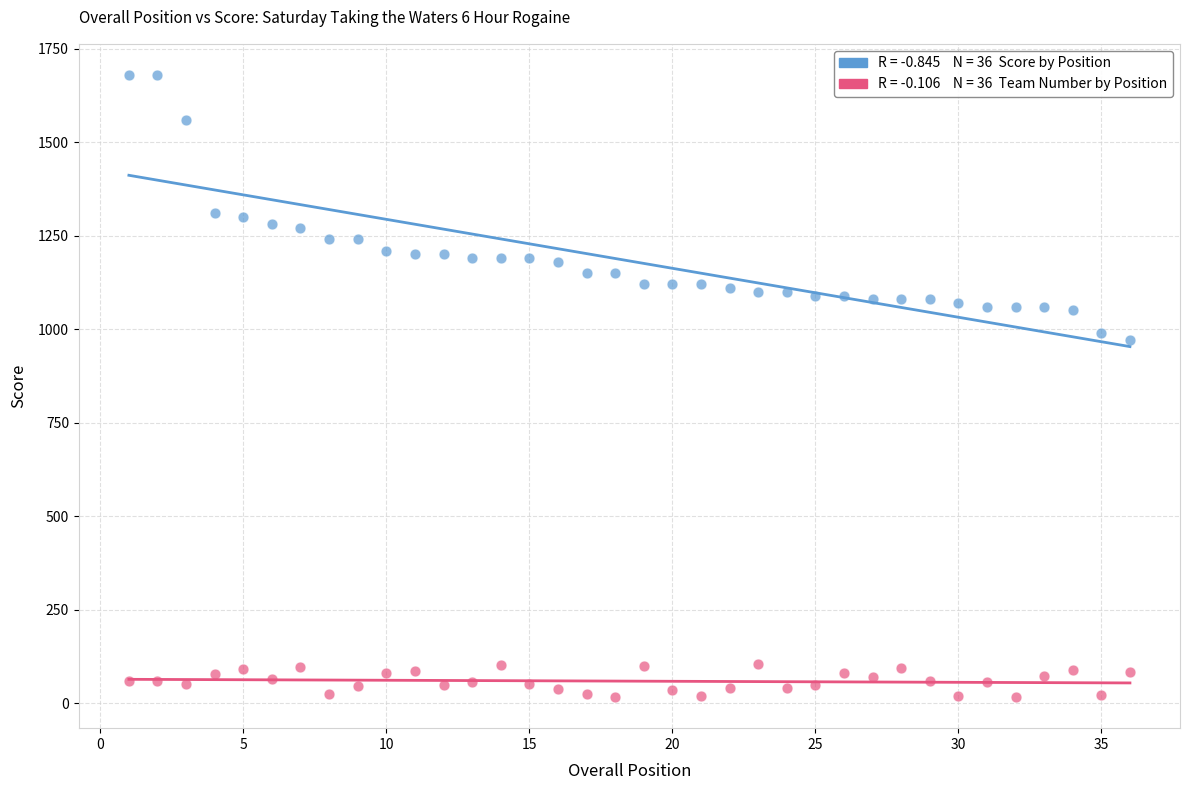

Across all data points, what is the range of X values (max minus min)?

35